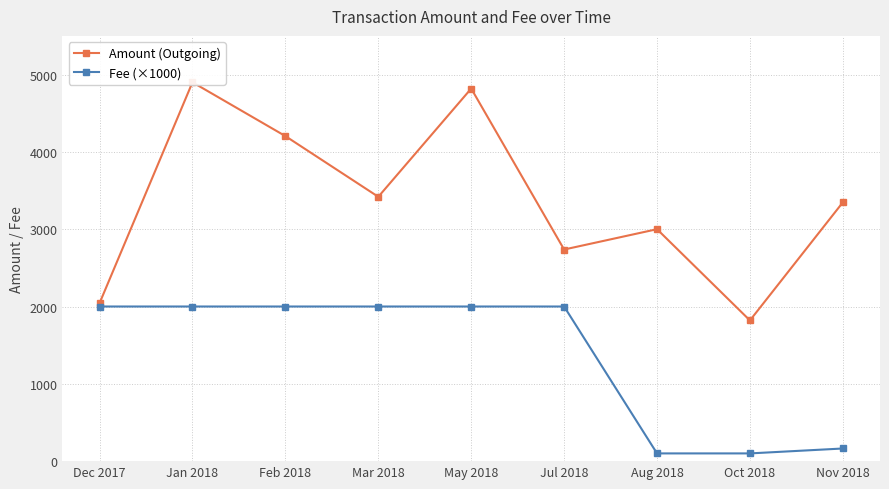

Which series changed the most between Jan 2018 and May 2018?

Amount (Outgoing)